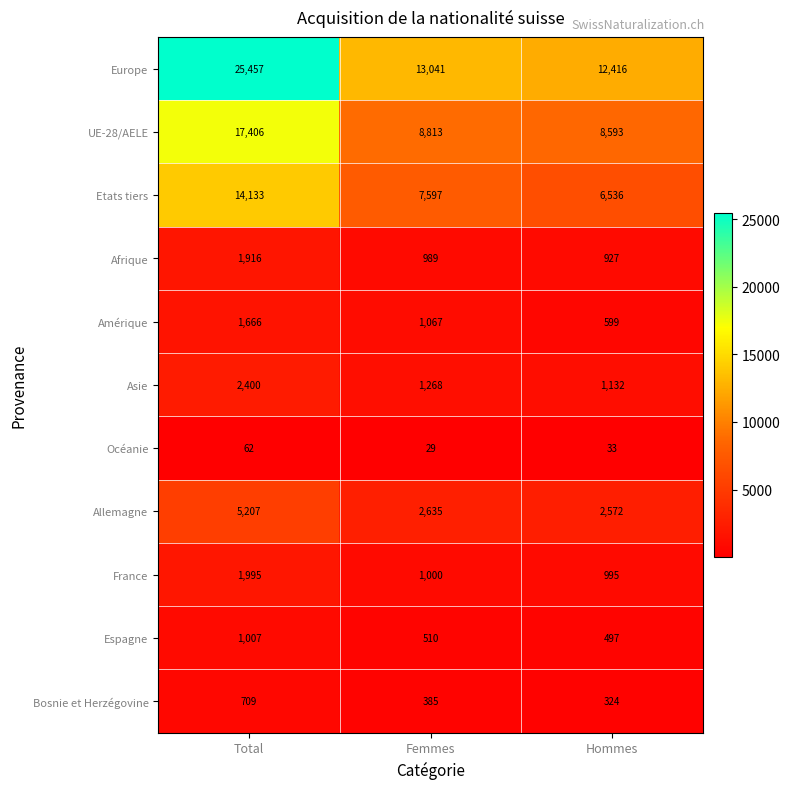

The value of Allemagne at Total is 3428. True or false?

False